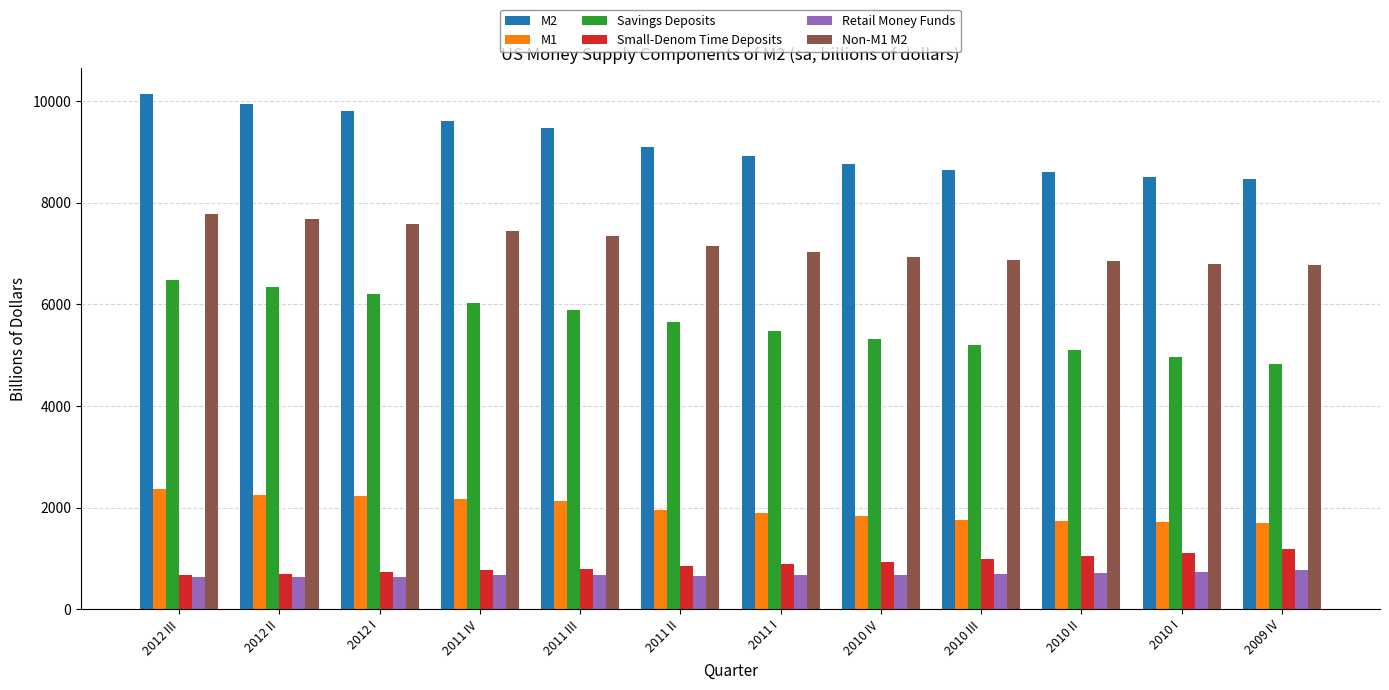

What is the sum of the Savings Deposits values at 2011 II and 2009 IV?

10471.8